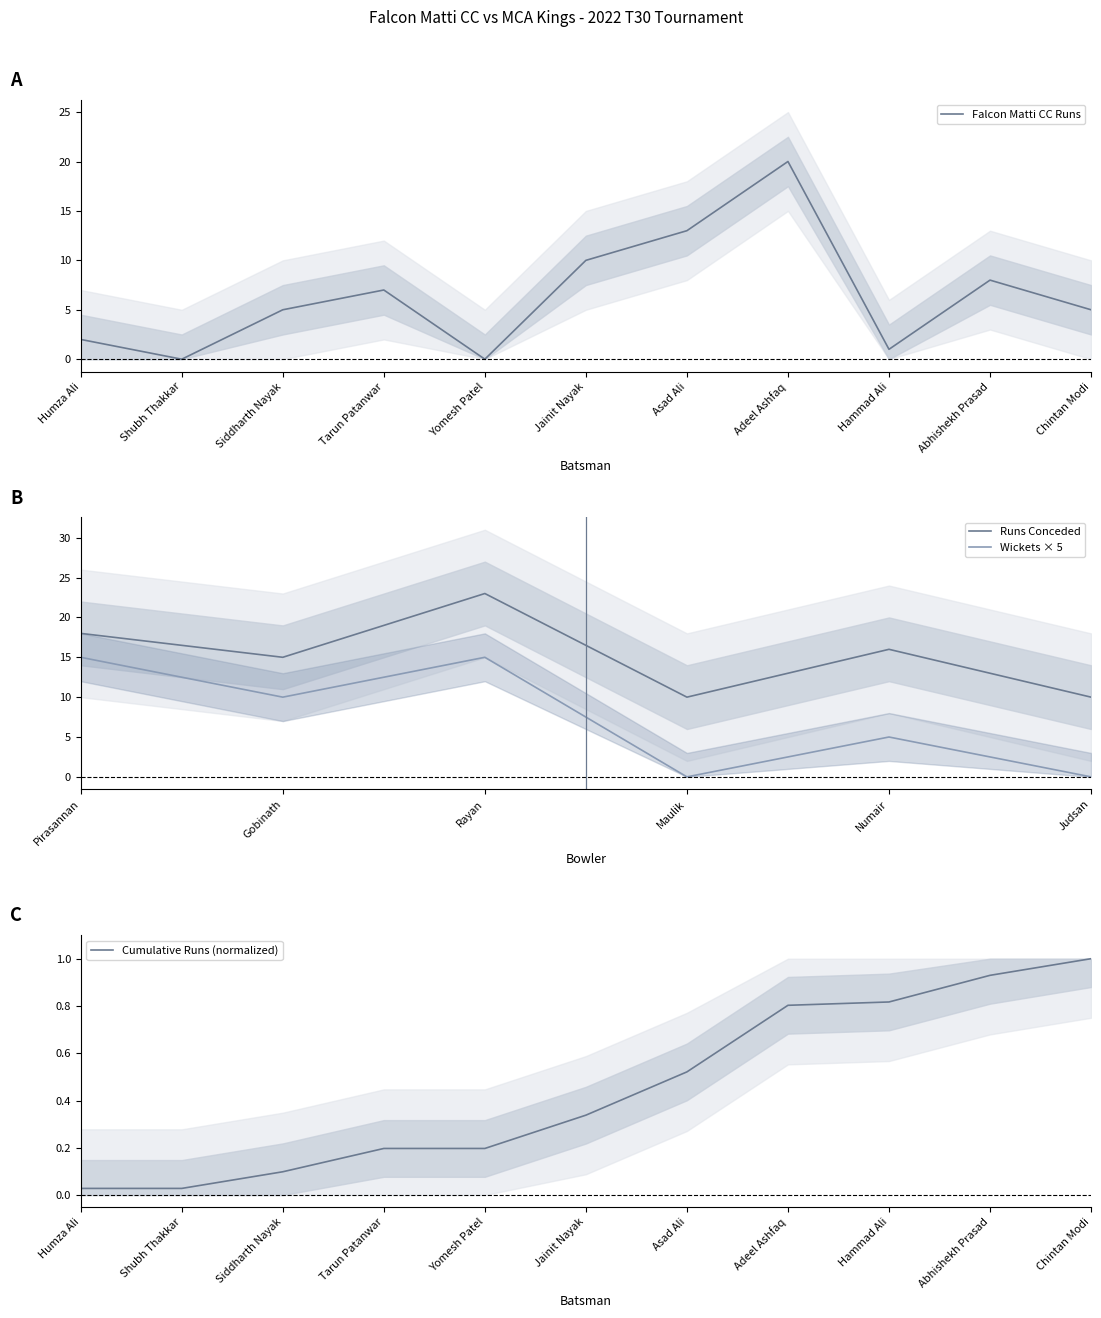

List the labels in order of value, smallest first.

Shubh Thakkar, Yomesh Patel, Hammad Ali, Humza Ali, Siddharth Nayak, Chintan Modi, Tarun Patanwar, Abhishekh Prasad, Jainit Nayak, Asad Ali, Adeel Ashfaq